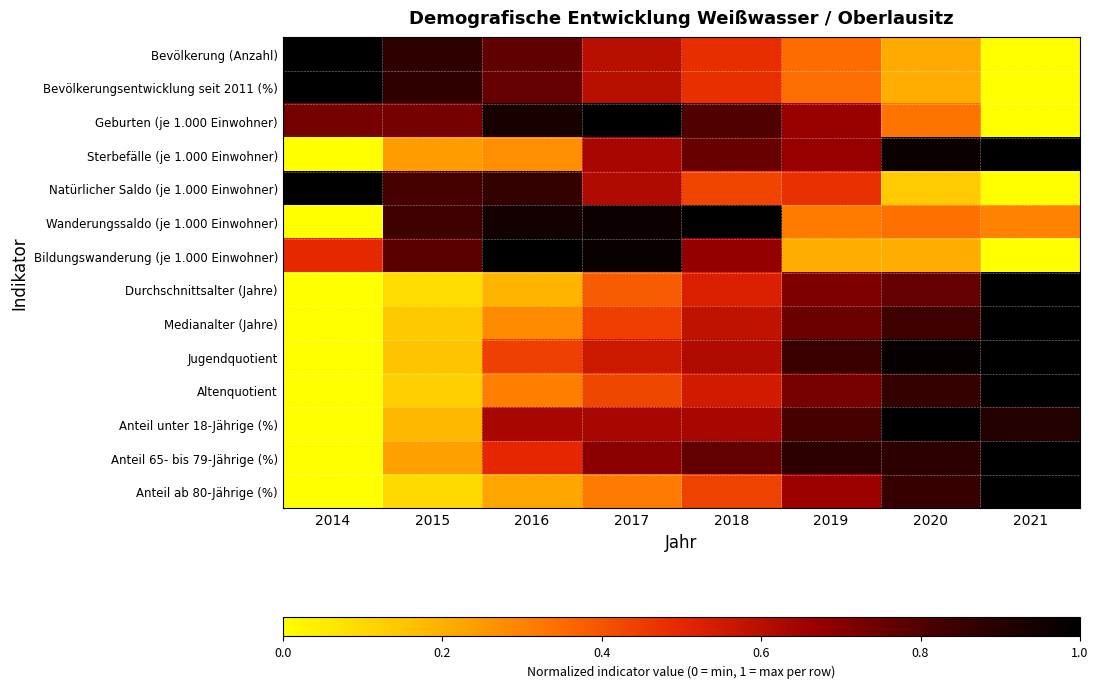

How many categories are shown in the chart?

8